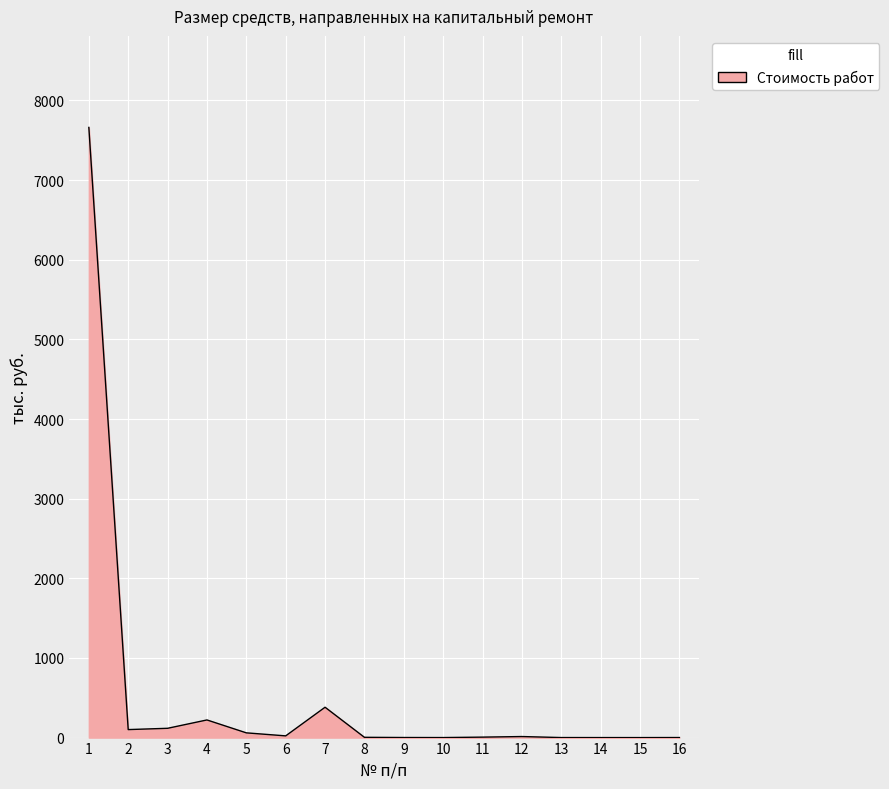

What is the greatest value displayed?

7661.7